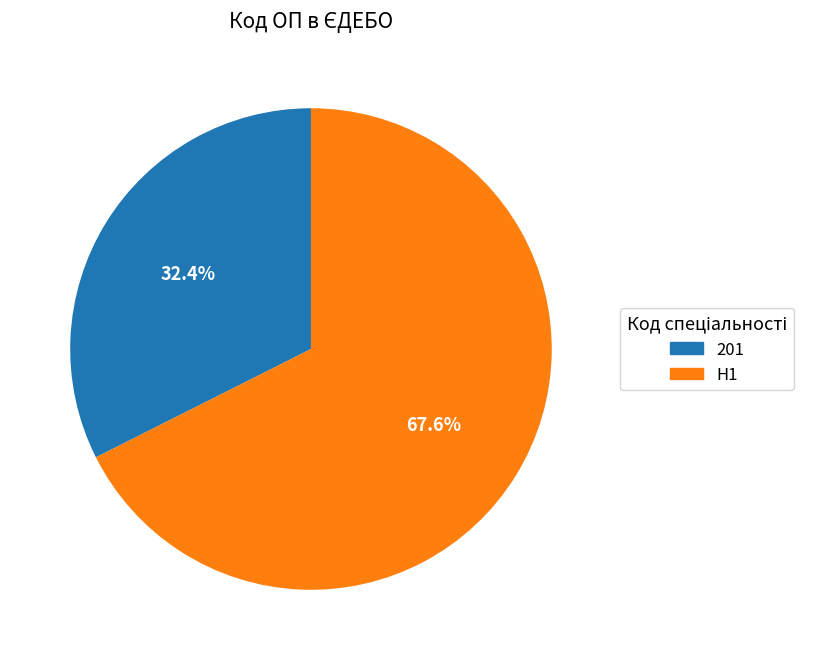

Rank the categories by value from highest to lowest.

H1, 201